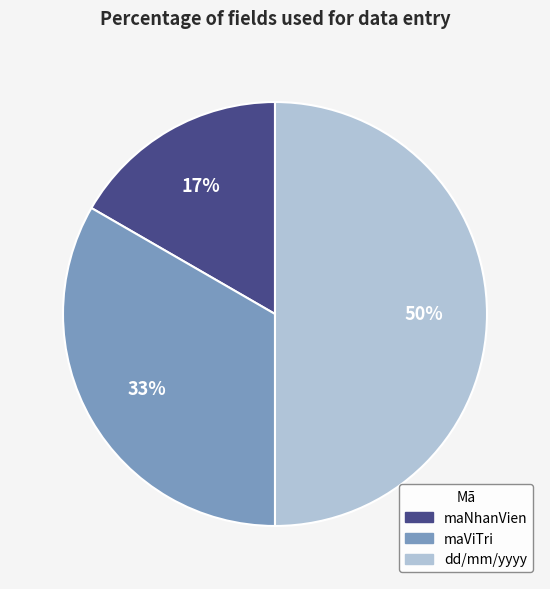

Do dd/mm/yyyy and maViTri together represent more than half of the pie?

Yes